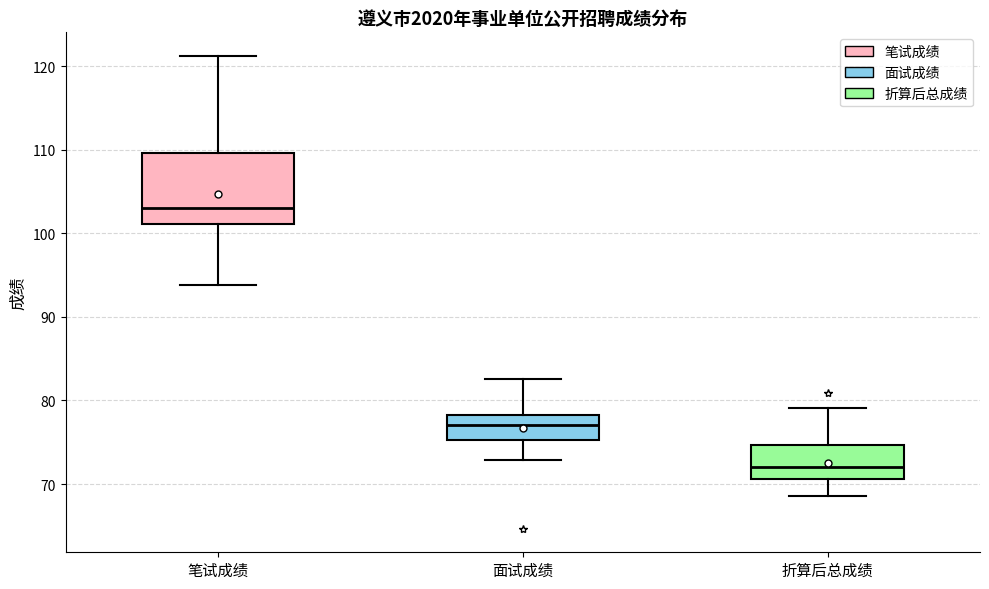

Which box is the tallest, from its lower edge to its upper edge?

笔试成绩